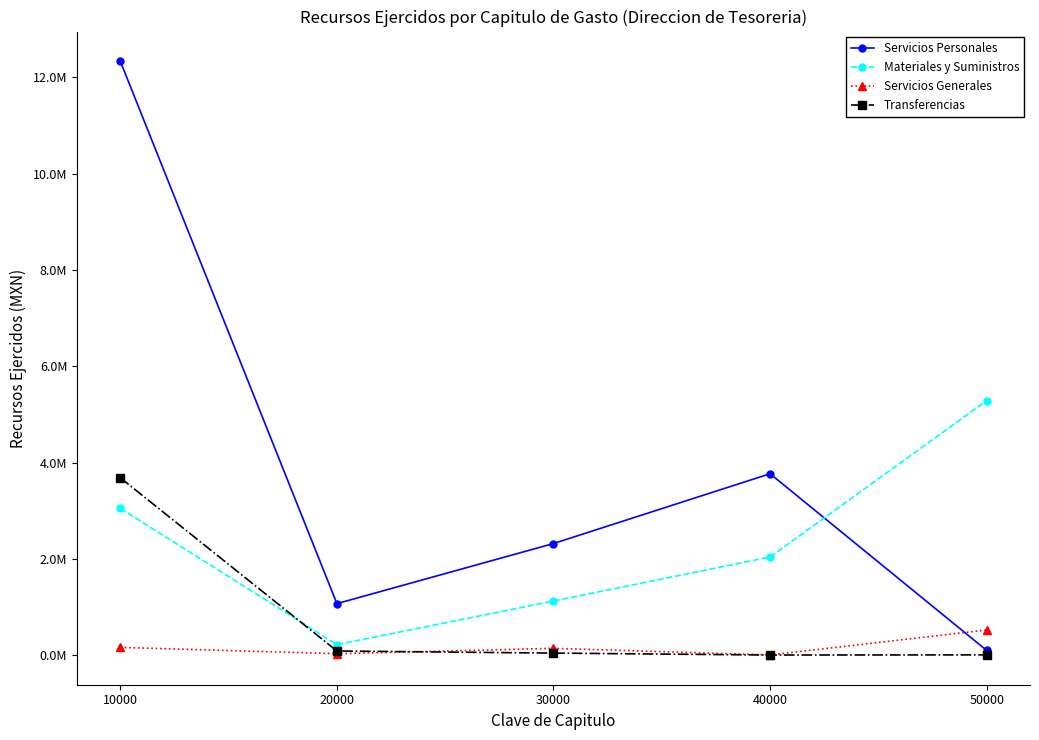

What is the average value of the Transferencias series?

762051.3